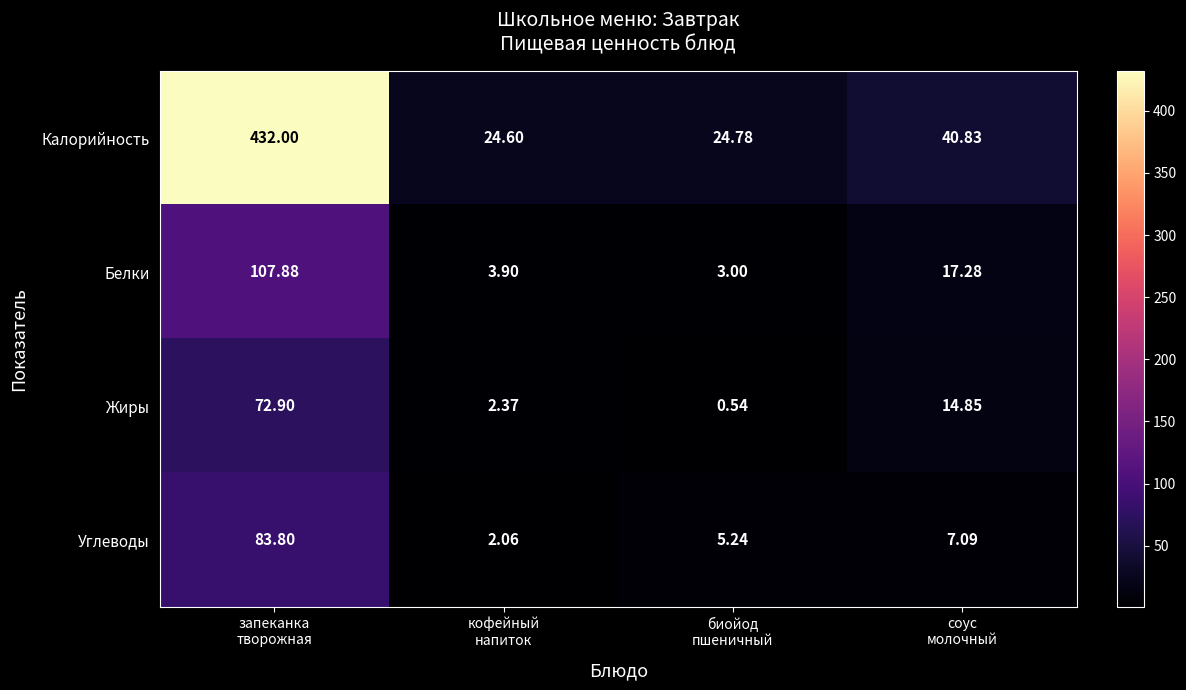

Rank the series at кофейный
напиток from highest to lowest value.

Калорийность, Белки, Жиры, Углеводы